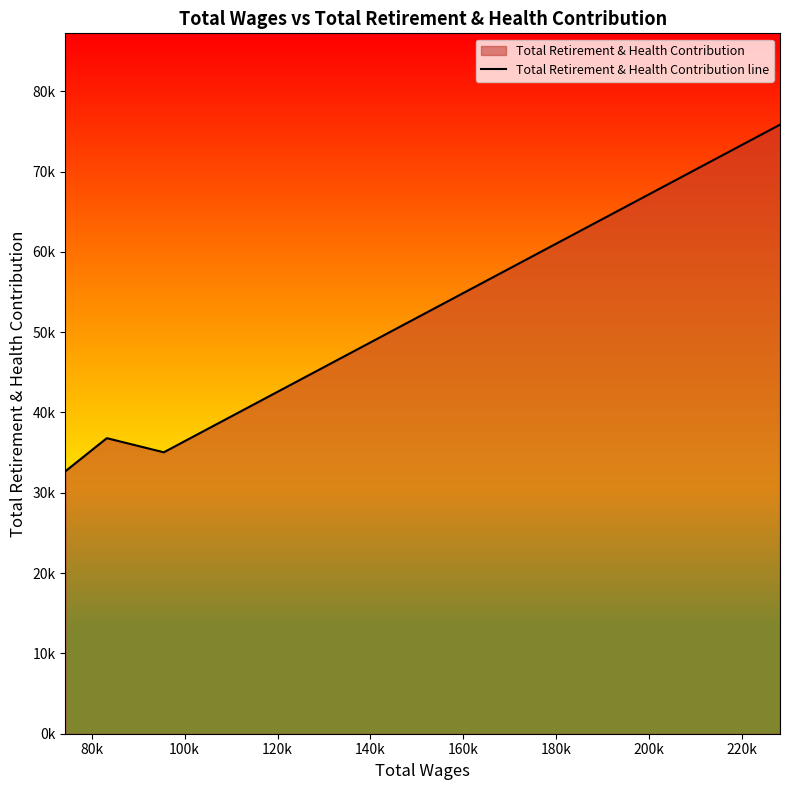

The value at 80k is 11844. True or false?

False